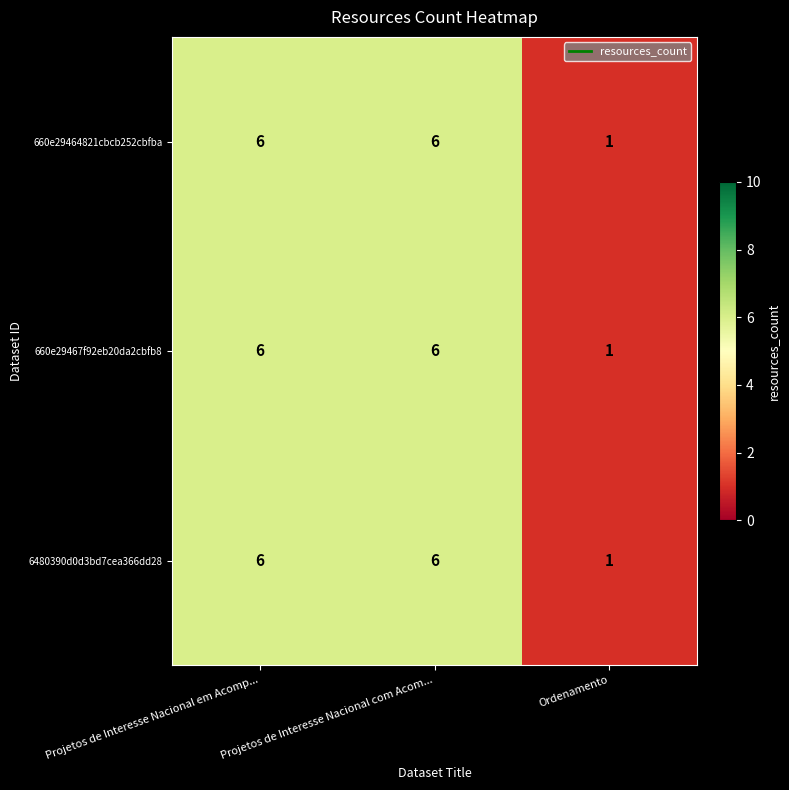

The value of 660e29467f92eb20da2cbfb8 at Ordenamento is 2. True or false?

False